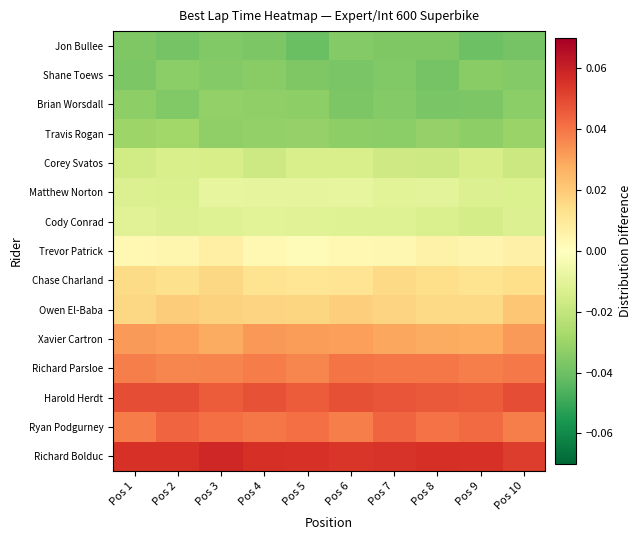

Reading right to left, transcribe all the data shown in this chart.

Jon Bullee: Pos 10=-0.0	Pos 9=-0.0	Pos 8=-0.0	Pos 7=-0.0	Pos 6=-0.0	Pos 5=-0.0	Pos 4=-0.0	Pos 3=-0.0	Pos 2=-0.0	Pos 1=-0.0
Shane Toews: Pos 10=-0.0	Pos 9=-0.0	Pos 8=-0.0	Pos 7=-0.0	Pos 6=-0.0	Pos 5=-0.0	Pos 4=-0.0	Pos 3=-0.0	Pos 2=-0.0	Pos 1=-0.0
Brian Worsdall: Pos 10=-0.0	Pos 9=-0.0	Pos 8=-0.0	Pos 7=-0.0	Pos 6=-0.0	Pos 5=-0.0	Pos 4=-0.0	Pos 3=-0.0	Pos 2=-0.0	Pos 1=-0.0
Travis Rogan: Pos 10=-0.0	Pos 9=-0.0	Pos 8=-0.0	Pos 7=-0.0	Pos 6=-0.0	Pos 5=-0.0	Pos 4=-0.0	Pos 3=-0.0	Pos 2=-0.0	Pos 1=-0.0
Corey Svatos: Pos 10=-0.0	Pos 9=-0.0	Pos 8=-0.0	Pos 7=-0.0	Pos 6=-0.0	Pos 5=-0.0	Pos 4=-0.0	Pos 3=-0.0	Pos 2=-0.0	Pos 1=-0.0
Matthew Norton: Pos 10=-0.0	Pos 9=-0.0	Pos 8=-0.0	Pos 7=-0.0	Pos 6=-0.0	Pos 5=-0.0	Pos 4=-0.0	Pos 3=-0.0	Pos 2=-0.0	Pos 1=-0.0
Cody Conrad: Pos 10=-0.0	Pos 9=-0.0	Pos 8=-0.0	Pos 7=-0.0	Pos 6=-0.0	Pos 5=-0.0	Pos 4=-0.0	Pos 3=-0.0	Pos 2=-0.0	Pos 1=-0.0
Trevor Patrick: Pos 10=0.0	Pos 9=0.0	Pos 8=0.0	Pos 7=0.0	Pos 6=0.0	Pos 5=0.0	Pos 4=0.0	Pos 3=0.0	Pos 2=0.0	Pos 1=0.0
Chase Charland: Pos 10=0.0	Pos 9=0.0	Pos 8=0.0	Pos 7=0.0	Pos 6=0.0	Pos 5=0.0	Pos 4=0.0	Pos 3=0.0	Pos 2=0.0	Pos 1=0.0
Owen El-Baba: Pos 10=0.0	Pos 9=0.0	Pos 8=0.0	Pos 7=0.0	Pos 6=0.0	Pos 5=0.0	Pos 4=0.0	Pos 3=0.0	Pos 2=0.0	Pos 1=0.0
Xavier Cartron: Pos 10=0.0	Pos 9=0.0	Pos 8=0.0	Pos 7=0.0	Pos 6=0.0	Pos 5=0.0	Pos 4=0.0	Pos 3=0.0	Pos 2=0.0	Pos 1=0.0
Richard Parsloe: Pos 10=0.0	Pos 9=0.0	Pos 8=0.0	Pos 7=0.0	Pos 6=0.0	Pos 5=0.0	Pos 4=0.0	Pos 3=0.0	Pos 2=0.0	Pos 1=0.0
Harold Herdt: Pos 10=0.0	Pos 9=0.0	Pos 8=0.0	Pos 7=0.0	Pos 6=0.0	Pos 5=0.0	Pos 4=0.0	Pos 3=0.0	Pos 2=0.0	Pos 1=0.0
Ryan Podgurney: Pos 10=0.0	Pos 9=0.0	Pos 8=0.0	Pos 7=0.0	Pos 6=0.0	Pos 5=0.0	Pos 4=0.0	Pos 3=0.0	Pos 2=0.0	Pos 1=0.0
Richard Bolduc: Pos 10=0.1	Pos 9=0.1	Pos 8=0.1	Pos 7=0.1	Pos 6=0.1	Pos 5=0.1	Pos 4=0.1	Pos 3=0.1	Pos 2=0.1	Pos 1=0.1